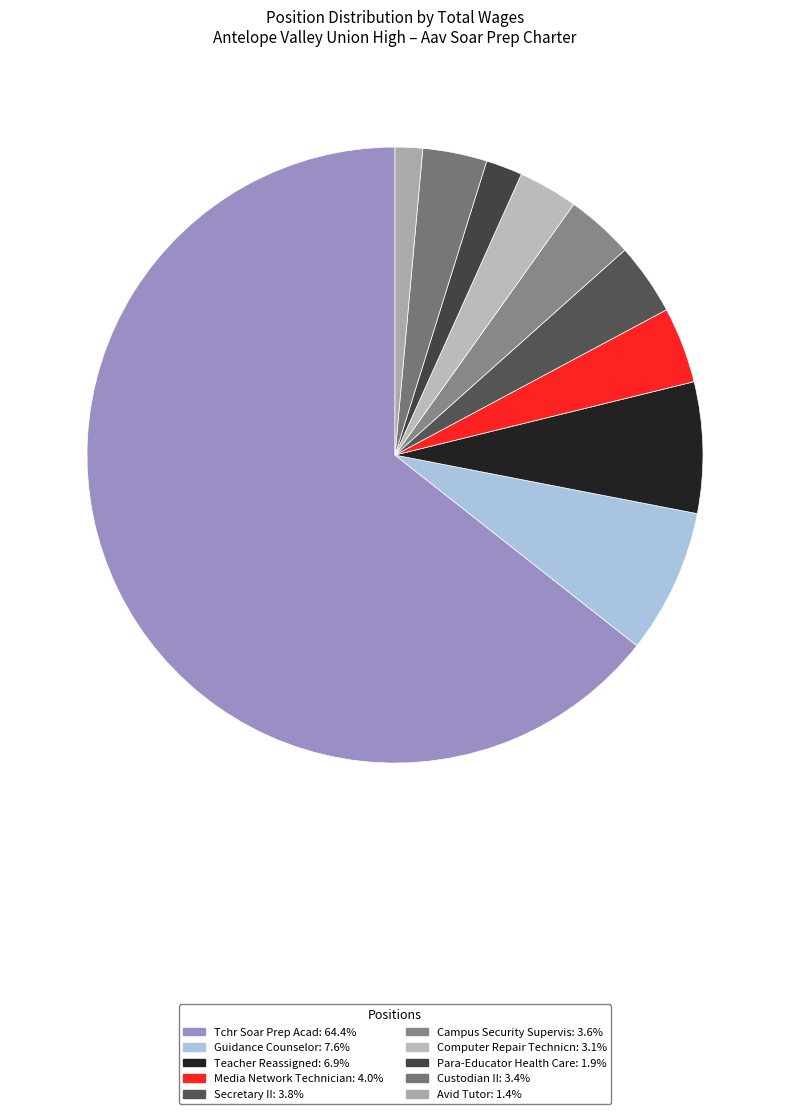

How many slices are in this pie chart?

10